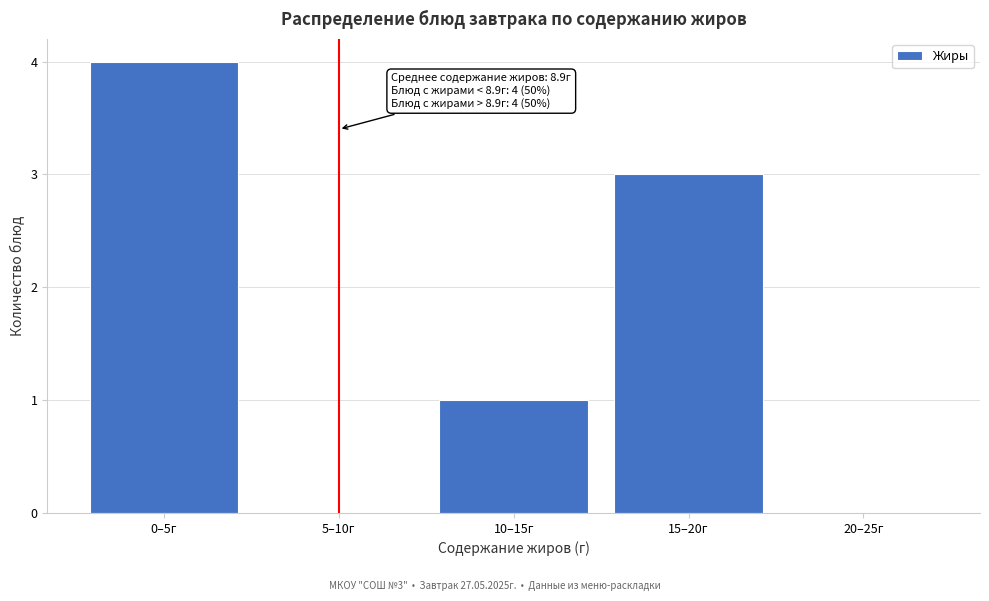

Reading left to right, what are all the values shown in this chart?

0–5г=4	5–10г=0	10–15г=1	15–20г=3	20–25г=0